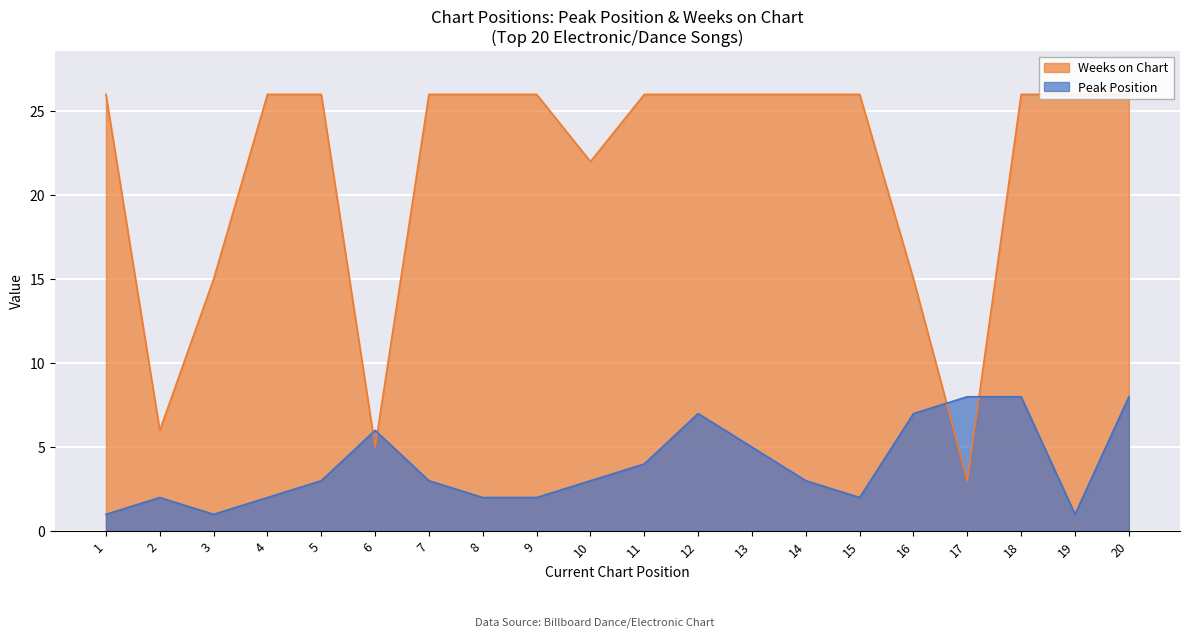

What is the greatest value displayed?

26